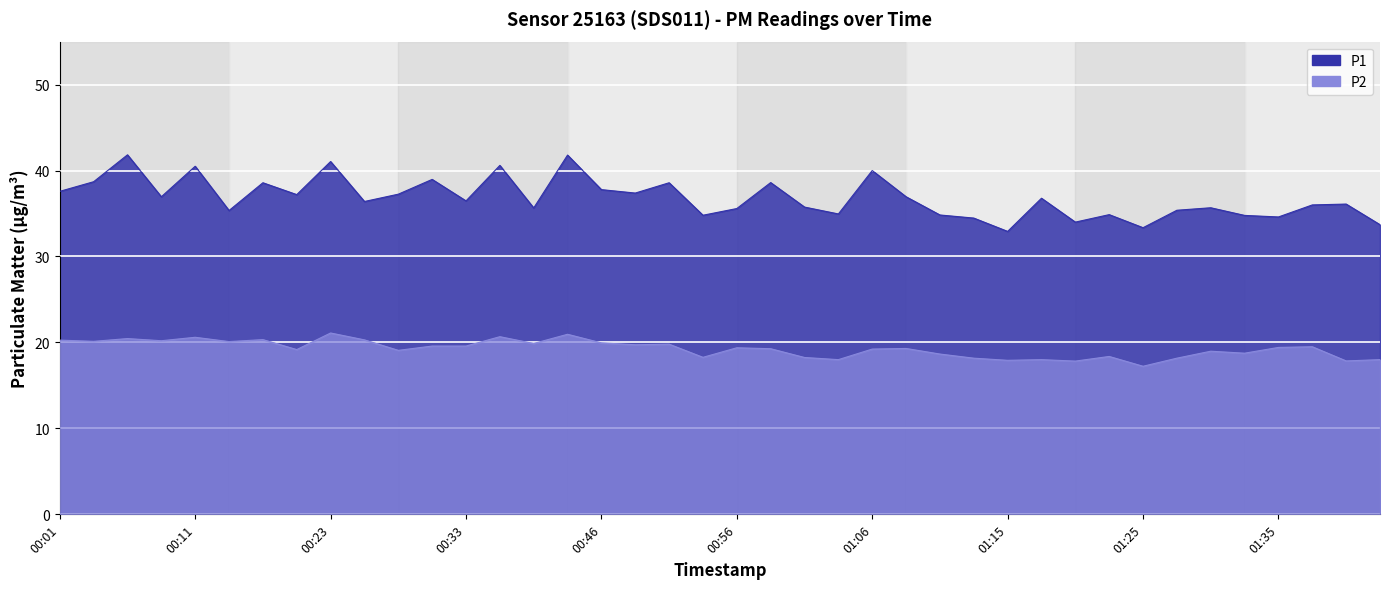

Where is P2 nearest to the value 19?

01:30